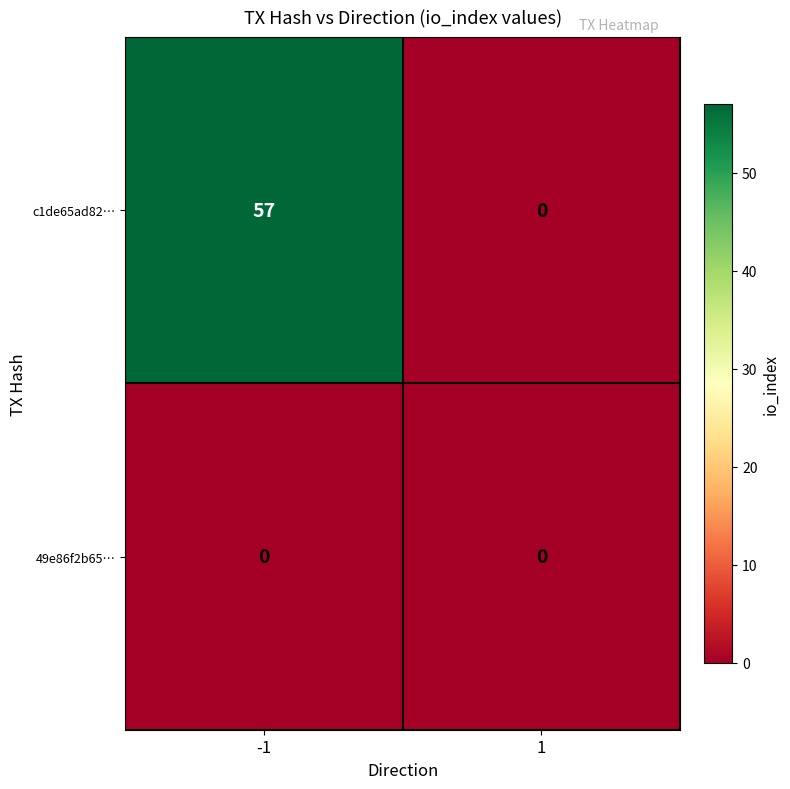

At which category is the sum across all series the highest?

-1